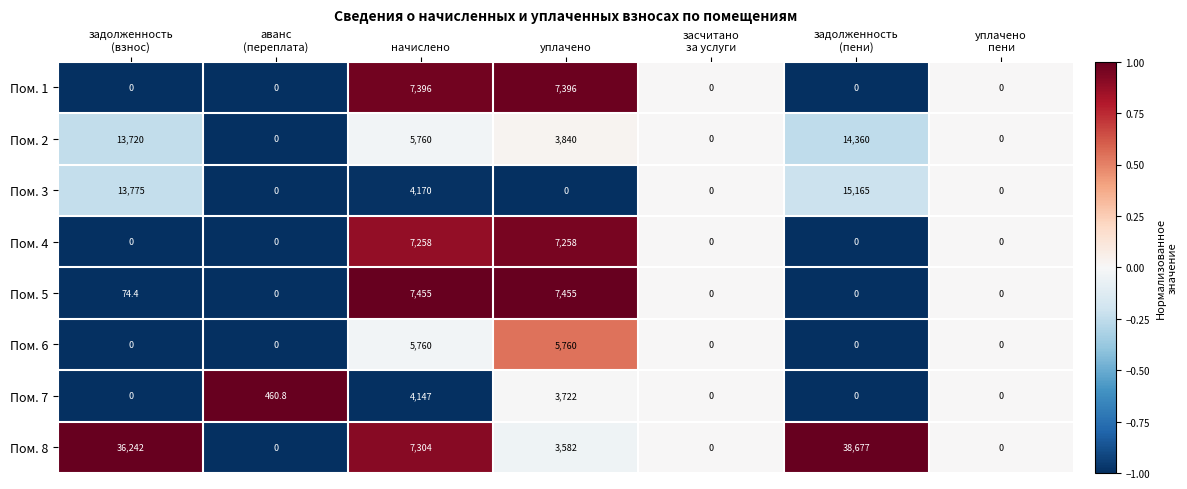

What is the difference between the maximum and second lowest values in the Пом. 3 series?

15165.0